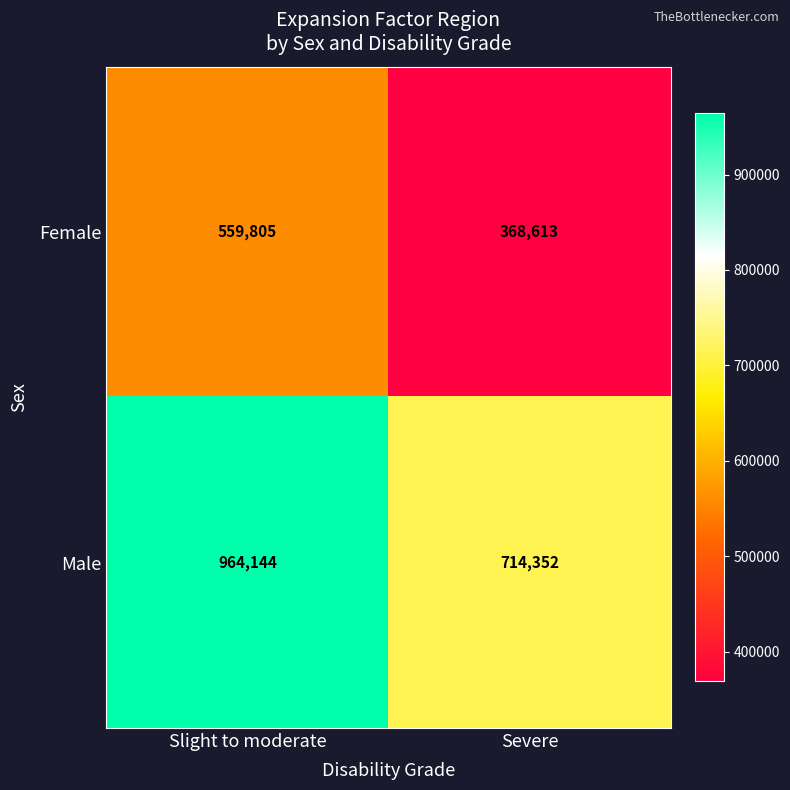

Reading left to right, list all the values displayed in this chart.

Female: 559805	368613
Male: 964144	714352